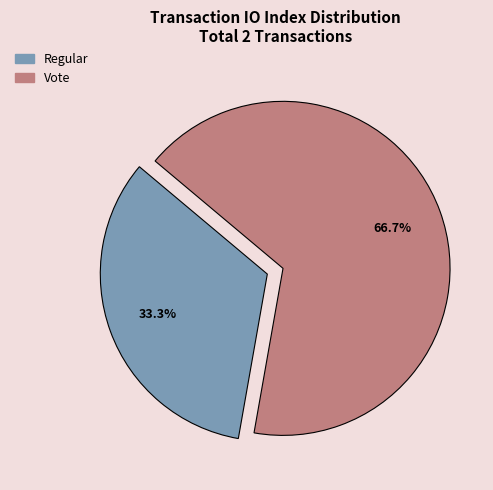

Between Vote and Regular, which is larger?

Vote